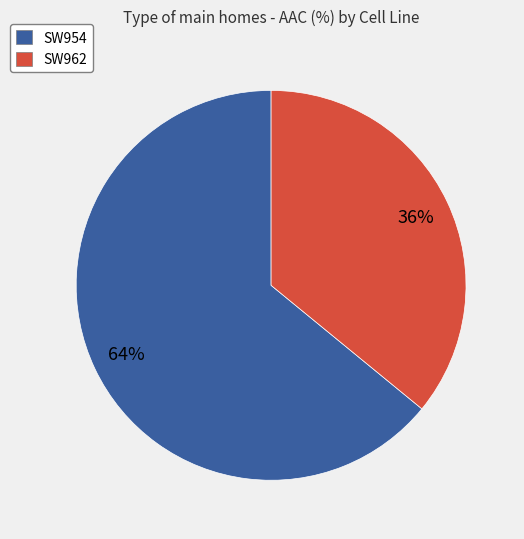

Which has a higher value, SW954 or SW962?

SW954